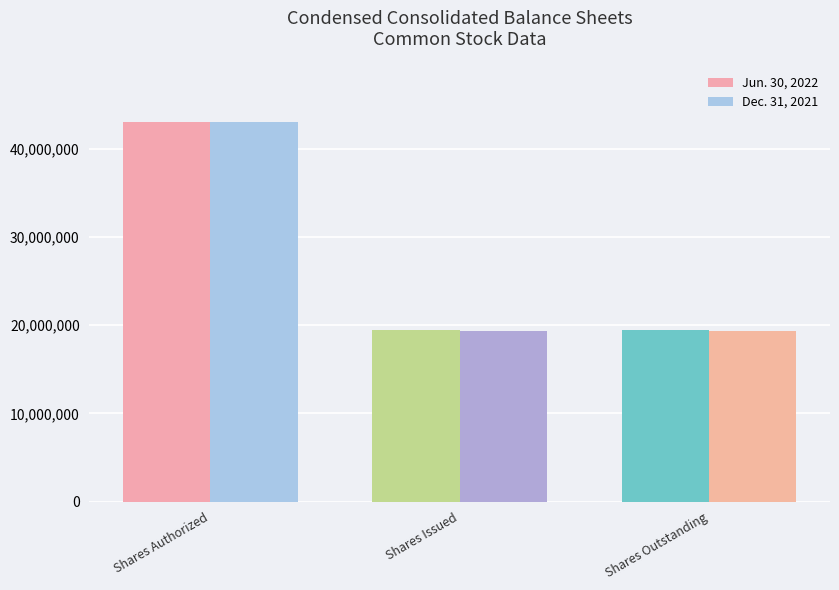

Reading left to right, what are all the values shown in this chart?

Jun. 30, 2022: 43000000	19443623	19443623
Dec. 31, 2021: 43000000	19383288	19383288